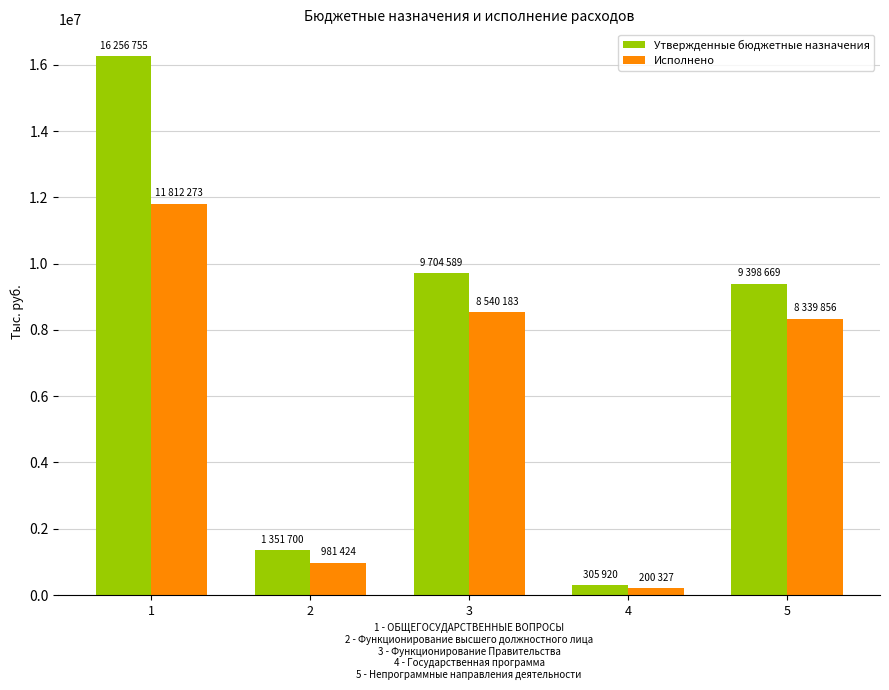

Are the bars grouped side by side (vs. stacked)?

Yes